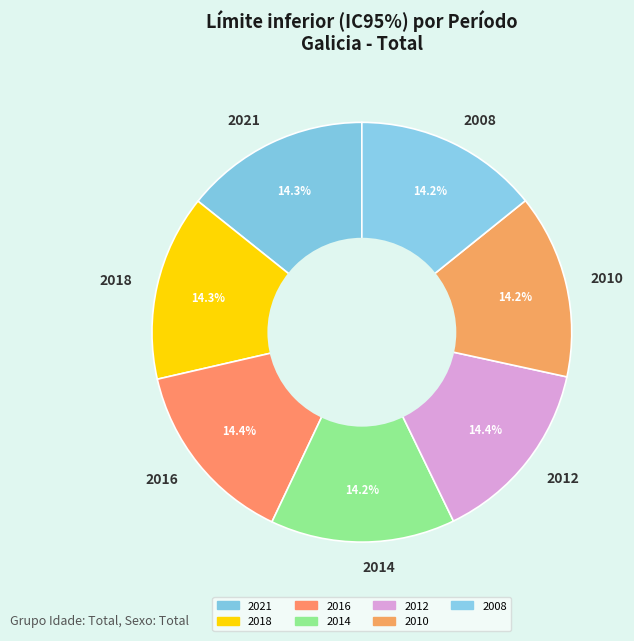

Does 2012 account for over 50% of the chart?

No